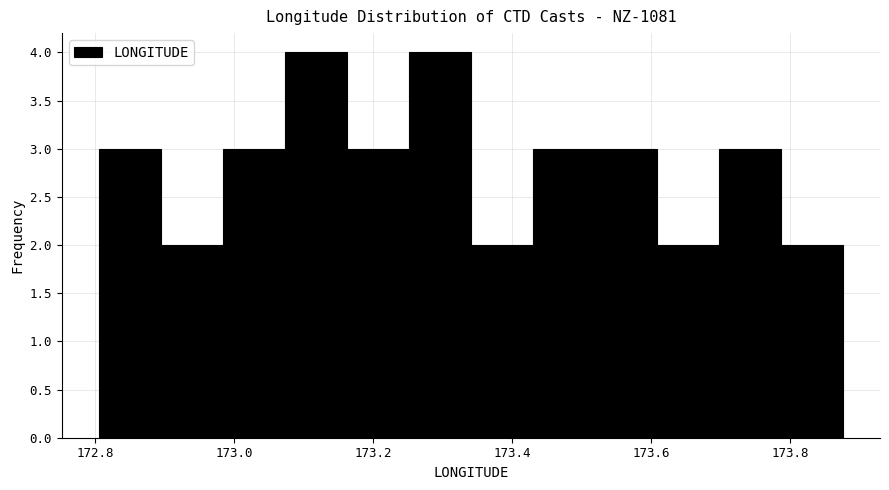

How tall is the bar that spans 173.42 to 173.52 on the x-axis? Neither the bar edges nor the heights are printed on the chart, so give them approximately, as read against the axes.

3